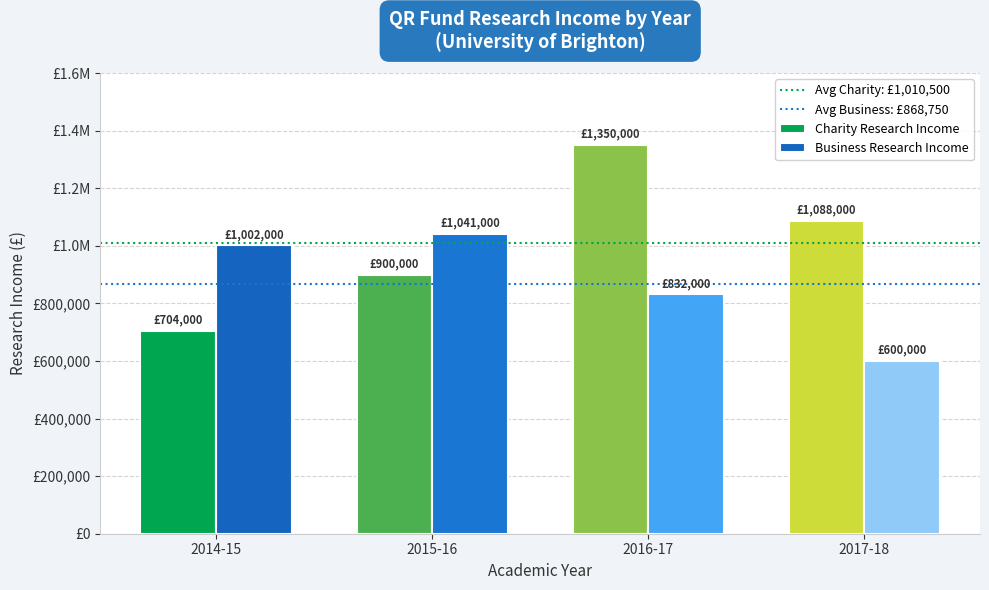

At which category is the sum across all series the highest?

2014-15